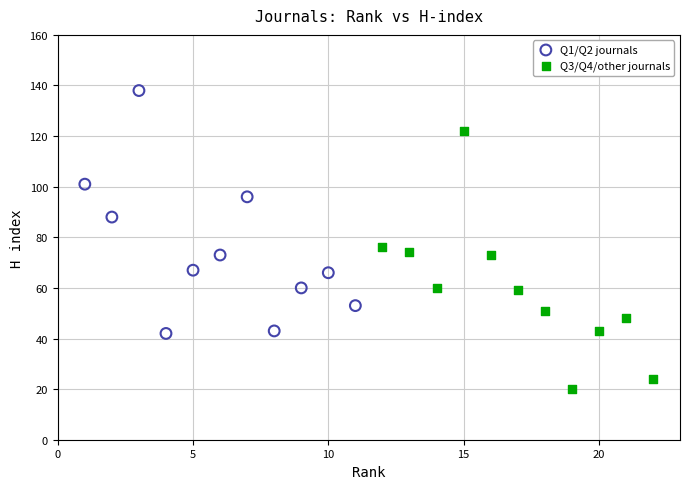

Which series reaches the maximum Y coordinate?

Q1/Q2 journals